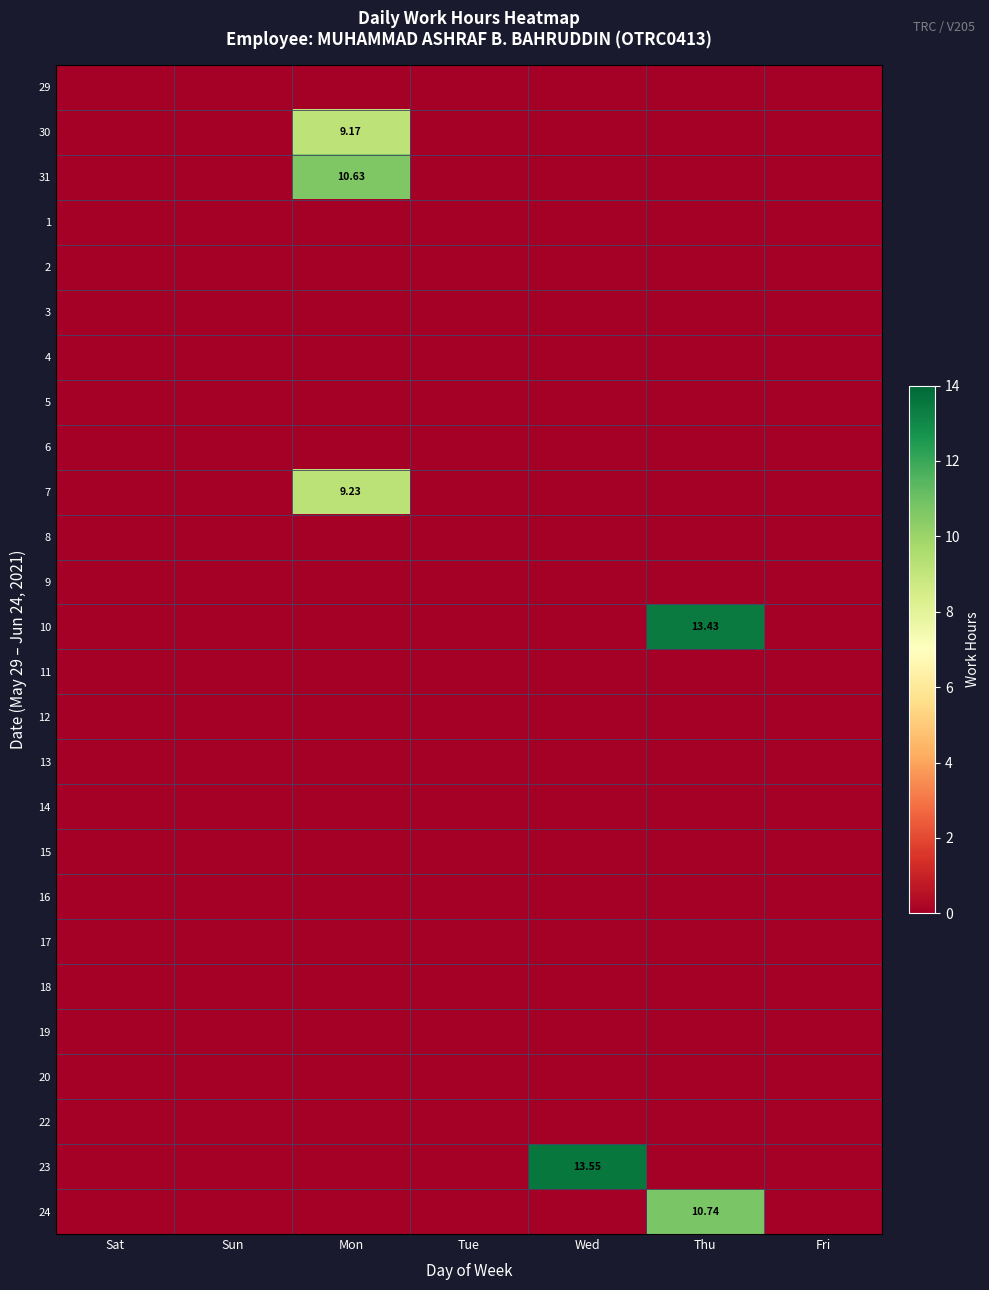

At which category does the chart reach its peak across all series?

Wed